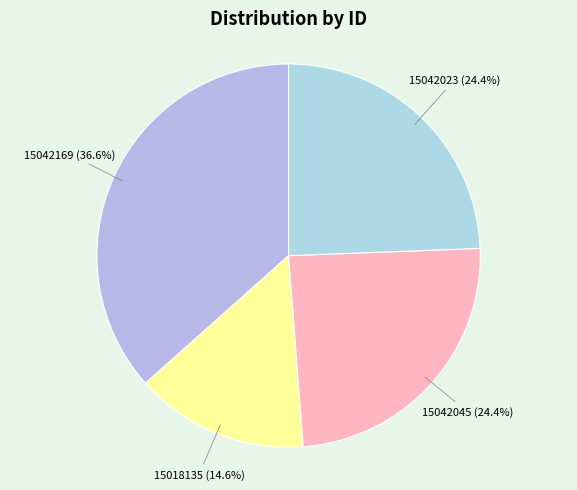

Is it true that 15042045 is 13% of the pie?

False